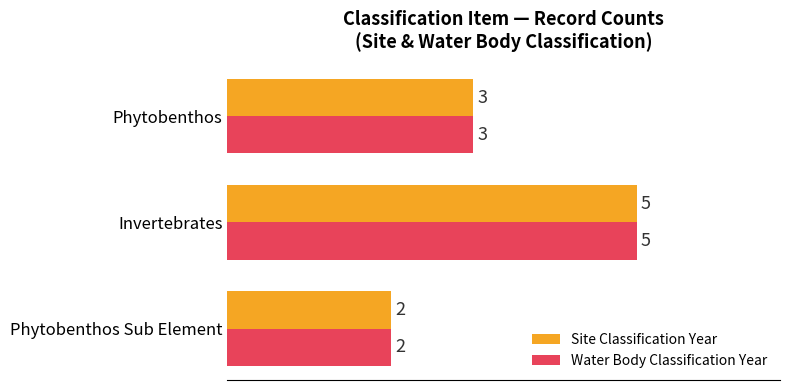

The value of Water Body Classification Year at Invertebrates is 5. True or false?

True